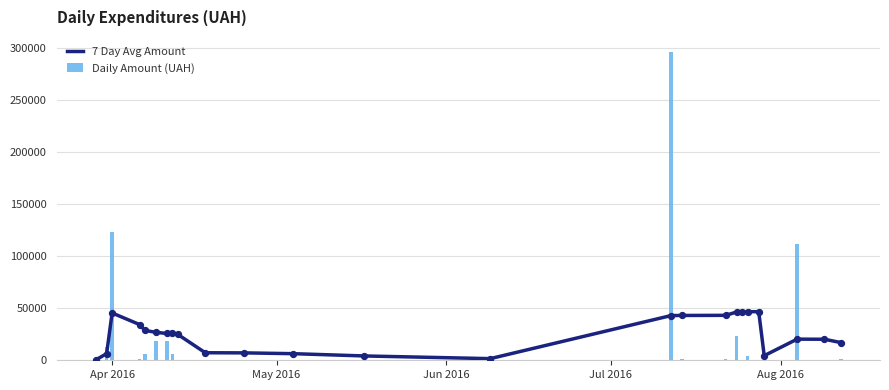

Which series has the largest total across all categories?

Daily Amount (UAH)